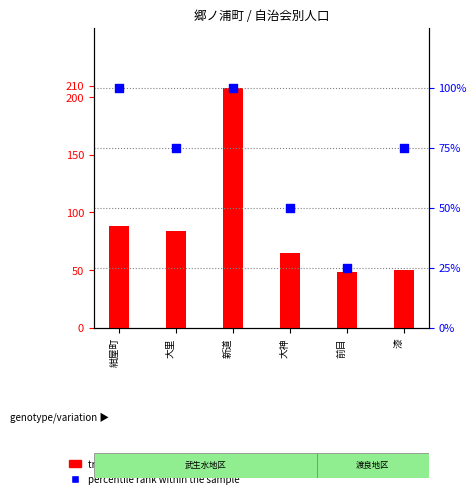

What is the total value across all series at 紺屋町?

188